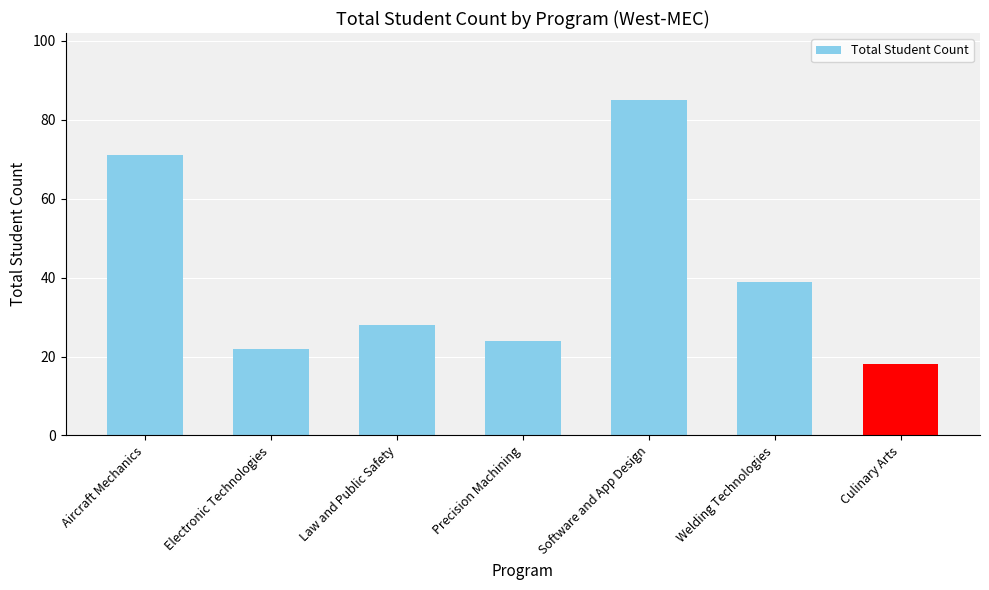

Reading right to left, what are all the values shown in this chart?

Culinary Arts=18	Welding Technologies=39	Software and App Design=85	Precision Machining=24	Law and Public Safety=28	Electronic Technologies=22	Aircraft Mechanics=71